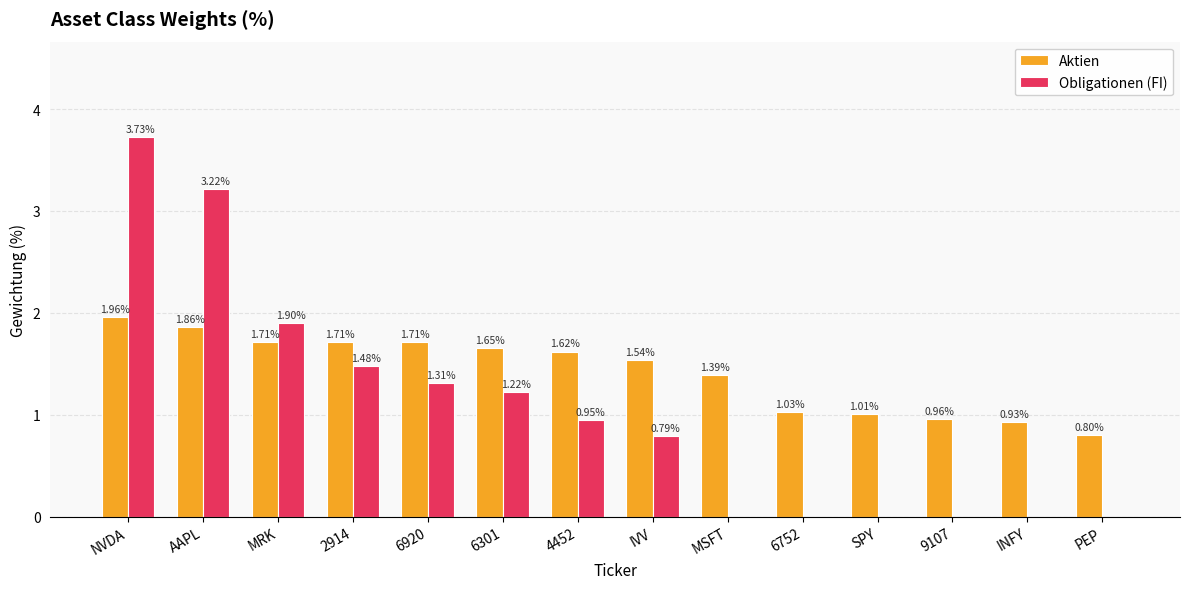

What is the total value across all series at NVDA?

5.7